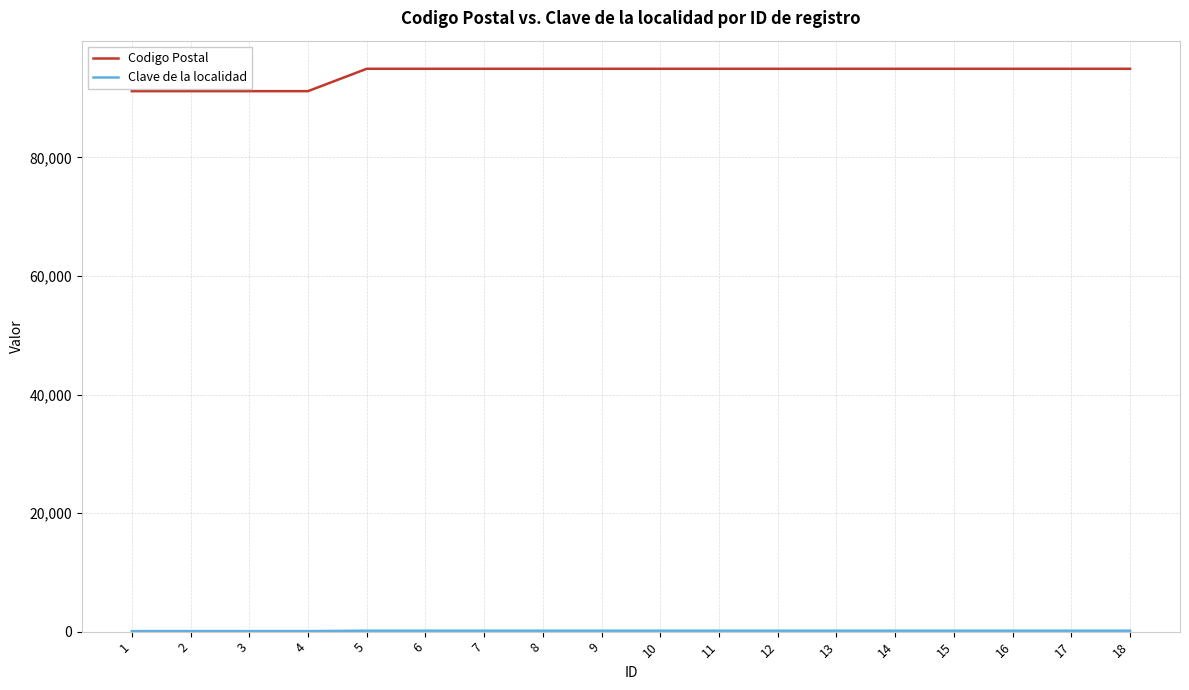

What is the greatest value displayed?

94945